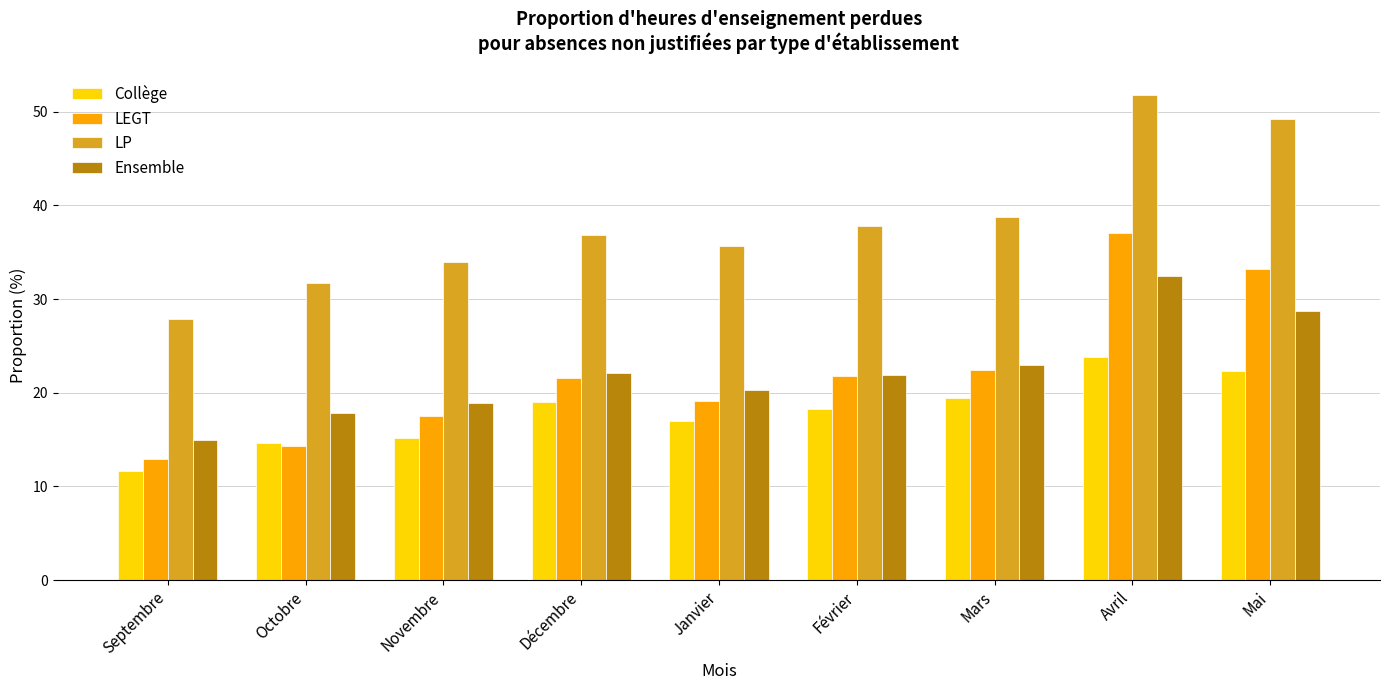

What is the label of the 1st bar from the right?

Mai